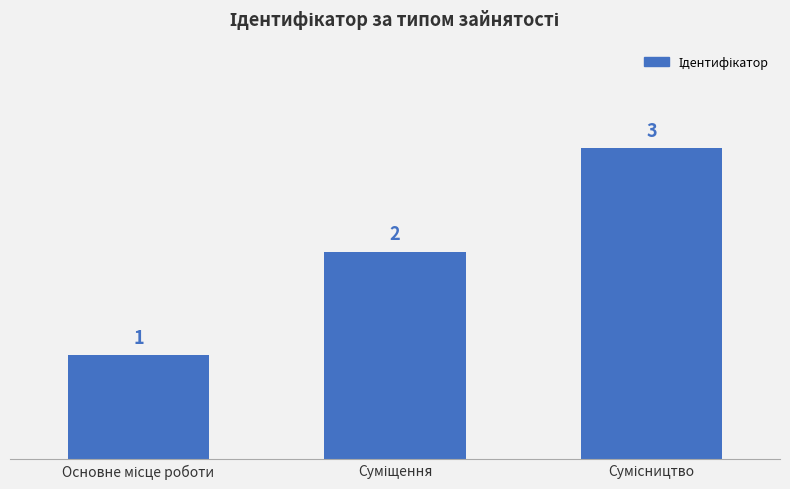

What is the value of the 3rd bar from the left?

3